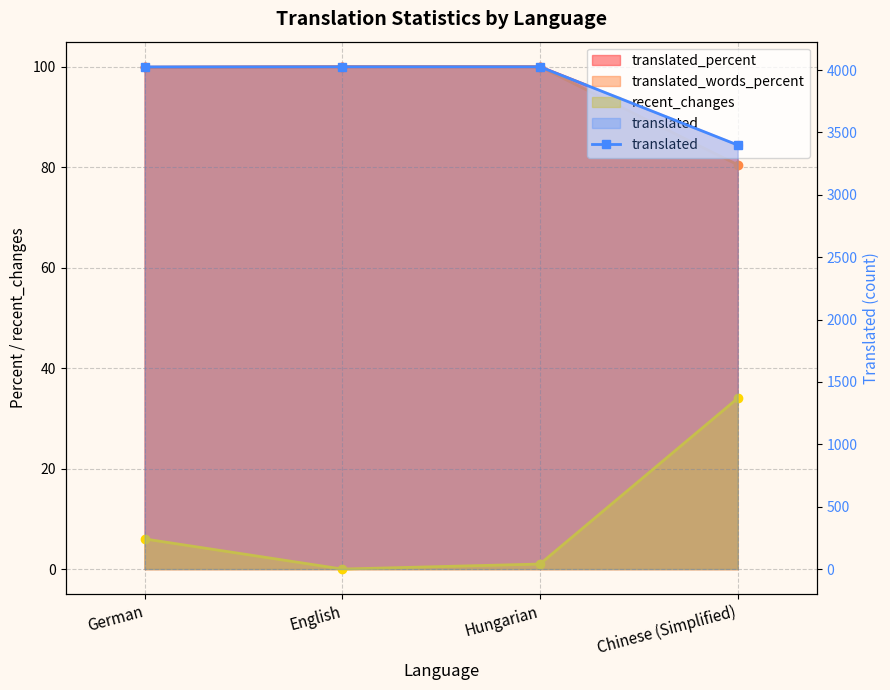

Which label corresponds to the largest value in the chart?

English